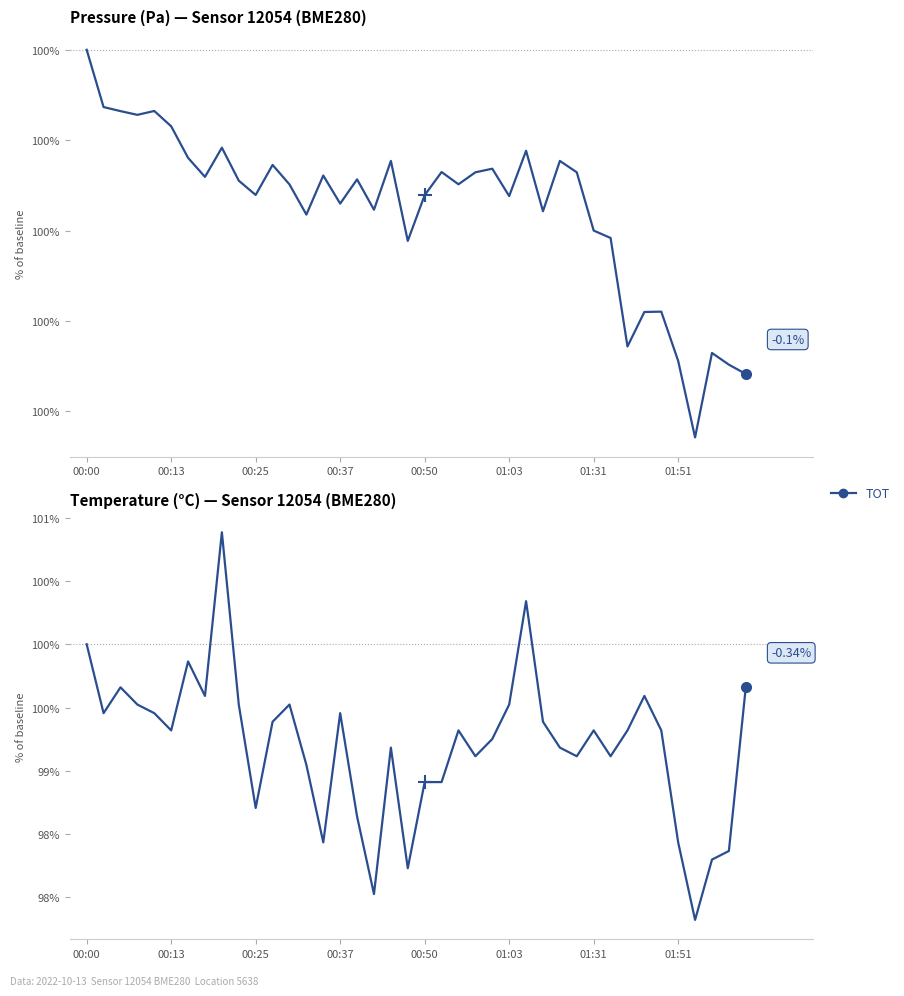

What position from the left is 34?

35